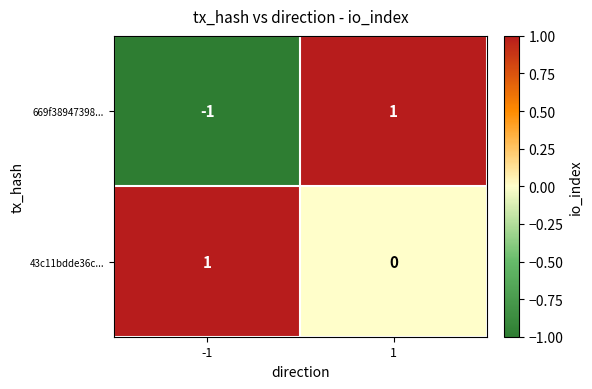

Rank the series at -1 from lowest to highest value.

669f38947398..., 43c11bdde36c...